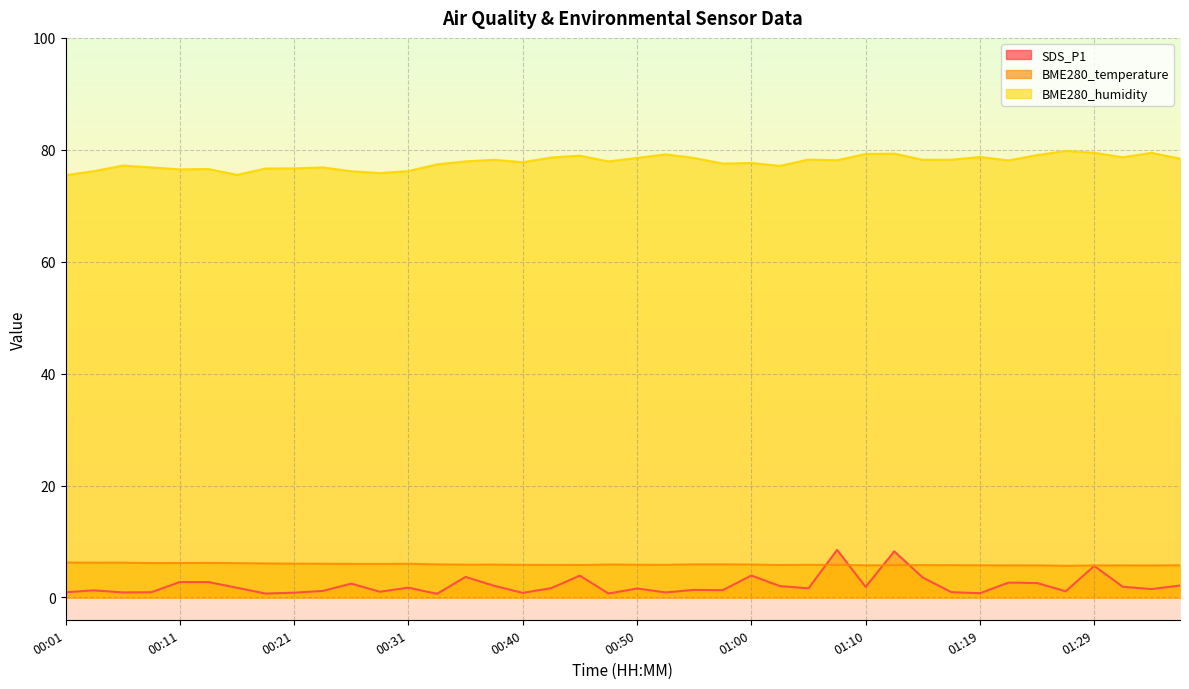

What is the difference between the maximum and minimum values in the BME280_humidity series?

4.3